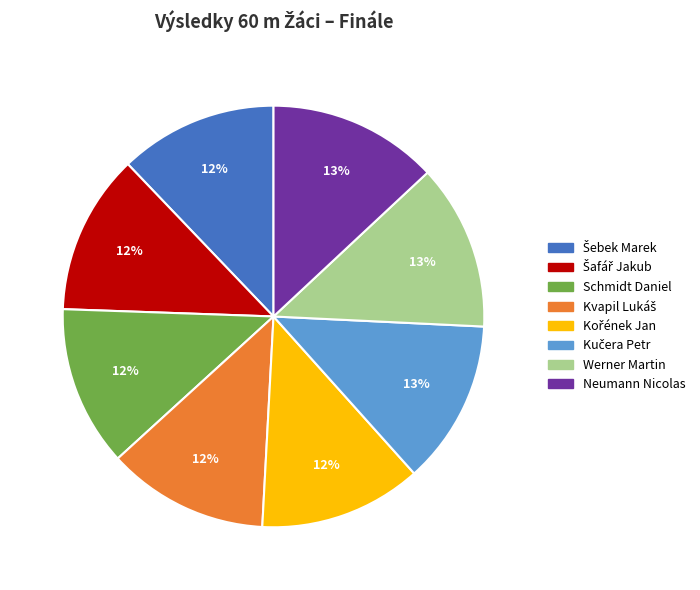

How many segments does this pie chart have?

8